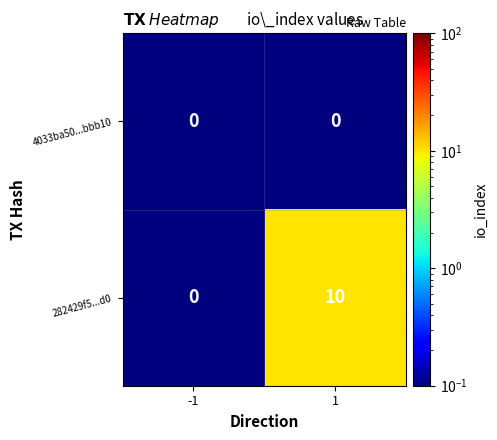

What is the maximum value for 282429f5...d0?

10